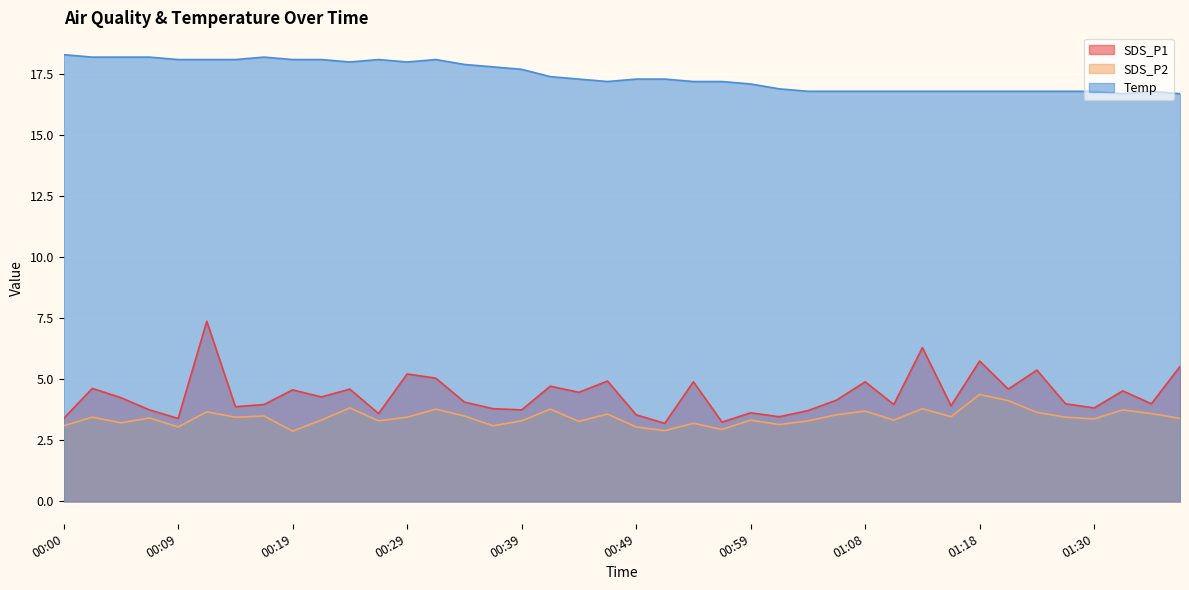

What is the difference between the highest and lowest values at 00:07?

14.8